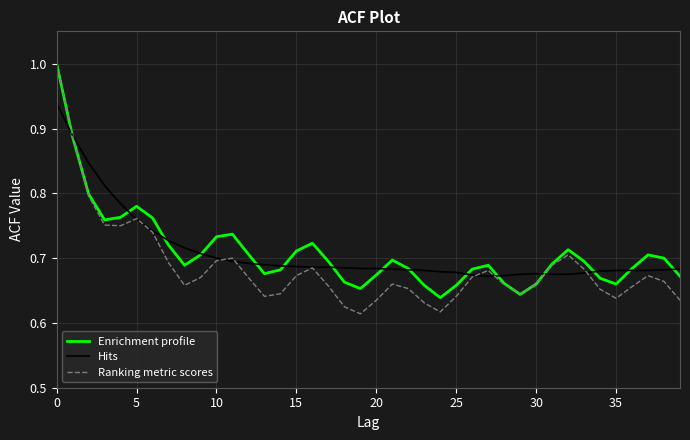

True or false: Ranking metric scores has more than 2 interior local peaks.

True